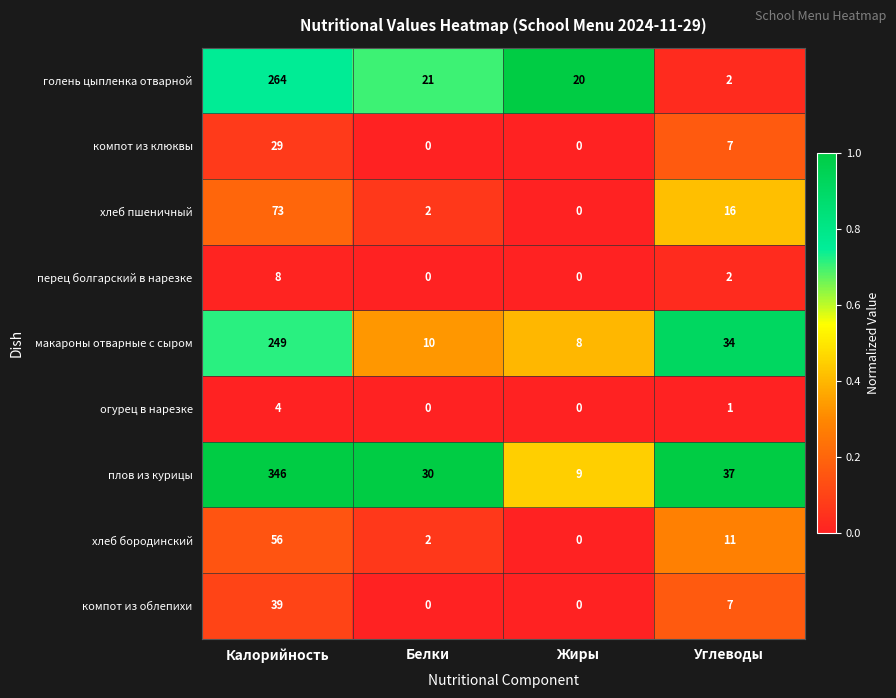

List the series in order of their peak value, highest first.

плов из курицы, голень цыпленка отварной, макароны отварные с сыром, хлеб пшеничный, хлеб бородинский, компот из облепихи, компот из клюквы, перец болгарский в нарезке, огурец в нарезке